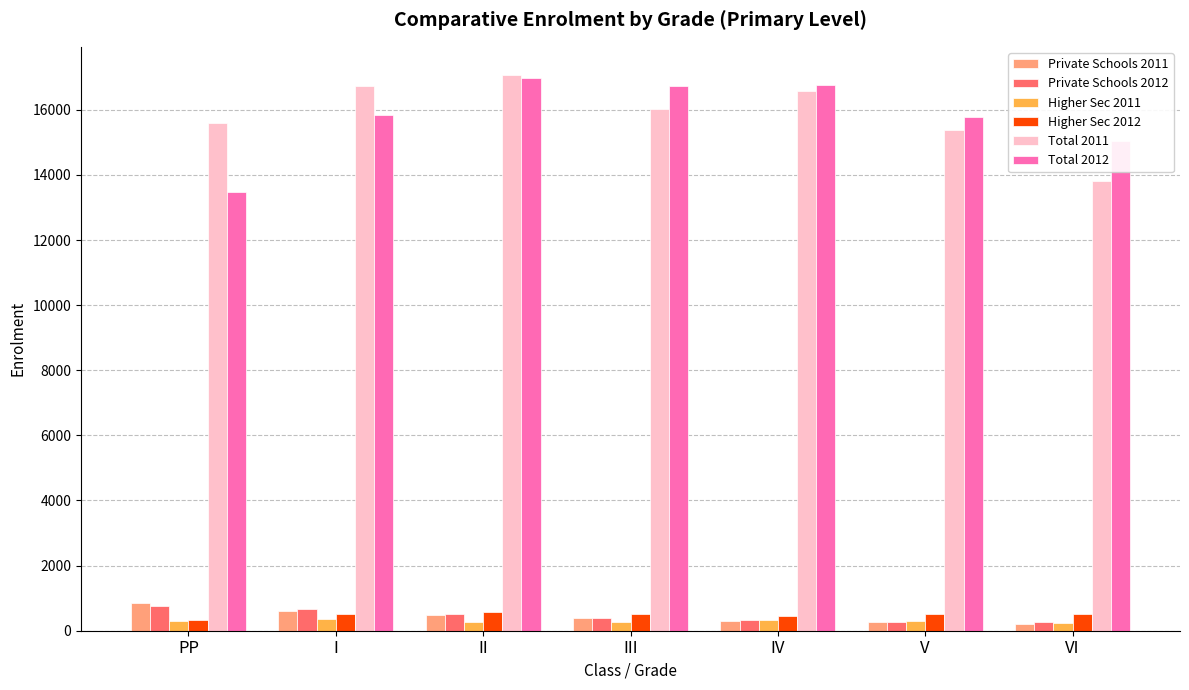

At how many categories does at least one series exceed 4777?

7